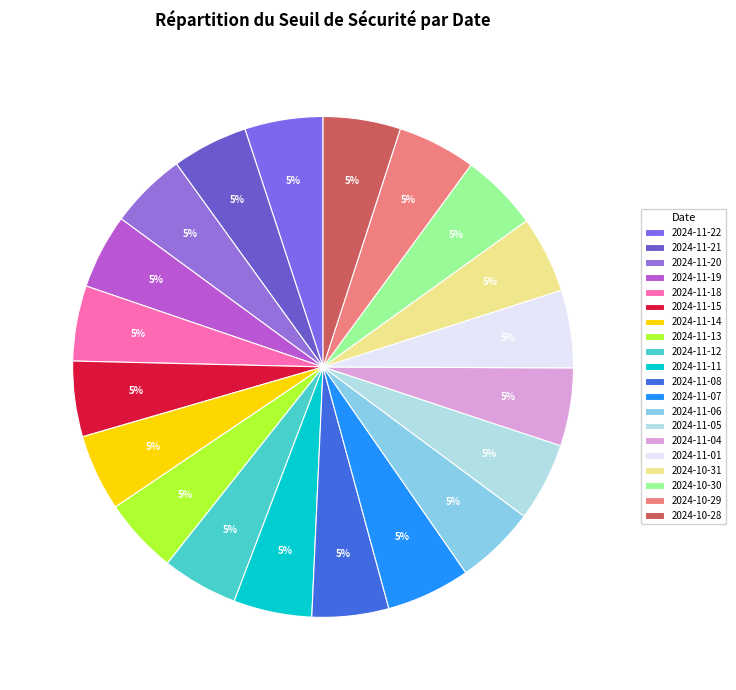

How many segments does this pie chart have?

20